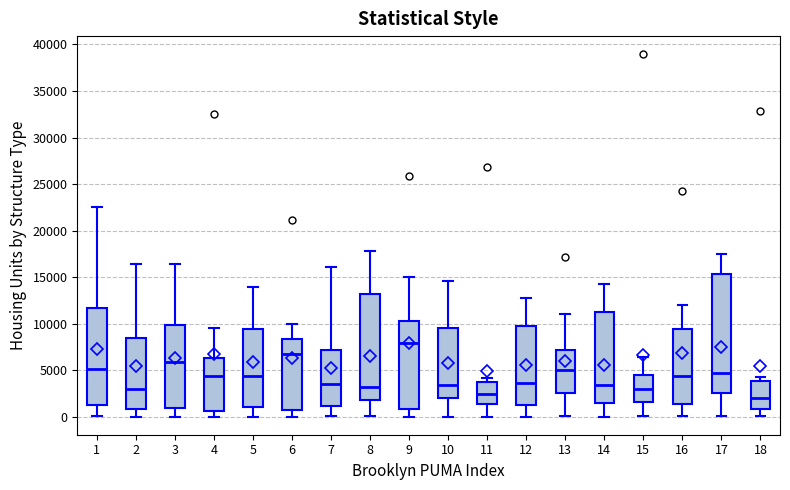

Reading left to right, read every box against the y-axis: the position of its median line, the range the box covers, and the ends of its whiskers. The values are not printed on the chart, so give them approximately, as read against the axis.

1: median 5000, box 1500 to 11500, whiskers 0 to 22500
2: median 3000, box 1000 to 8500, whiskers 0 to 16500
3: median 6000, box 1000 to 10000, whiskers 0 to 16500
4: median 4500, box 500 to 6500, whiskers 0 to 9500
5: median 4500, box 1000 to 9500, whiskers 0 to 14000
6: median 6500, box 500 to 8500, whiskers 0 to 10000
7: median 3500, box 1000 to 7000, whiskers 0 to 16000
8: median 3000, box 1500 to 13000, whiskers 0 to 18000
9: median 8000, box 1000 to 10500, whiskers 0 to 15000
10: median 3500, box 2000 to 9500, whiskers 0 to 14500
11: median 2500, box 1500 to 3500, whiskers 0 to 4000
12: median 3500, box 1000 to 10000, whiskers 0 to 12500
13: median 5000, box 2500 to 7000, whiskers 0 to 11000
14: median 3500, box 1500 to 11500, whiskers 0 to 14000
15: median 3000, box 1500 to 4500, whiskers 0 to 6500
16: median 4500, box 1500 to 9500, whiskers 0 to 12000
17: median 4500, box 2500 to 15500, whiskers 0 to 17500
18: median 2000, box 1000 to 4000, whiskers 0 to 4000 (just above the box's upper edge)